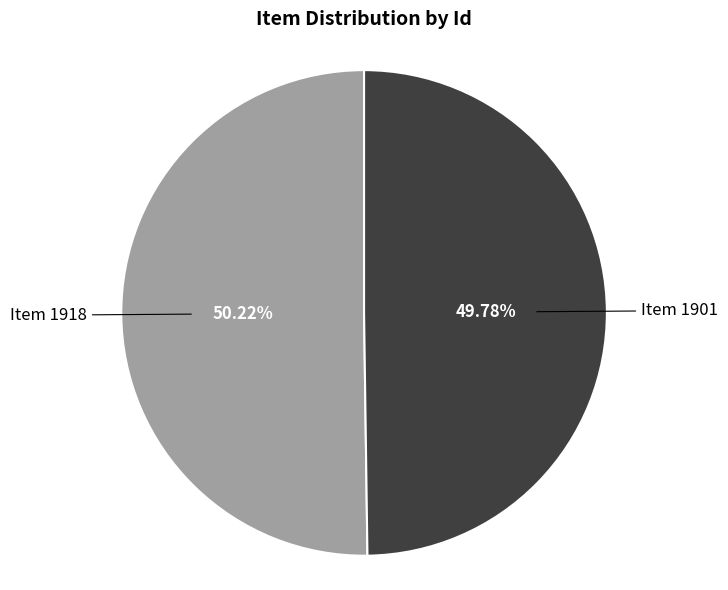

Is the sum of Item 1901 and Item 1918 greater than half?

Yes